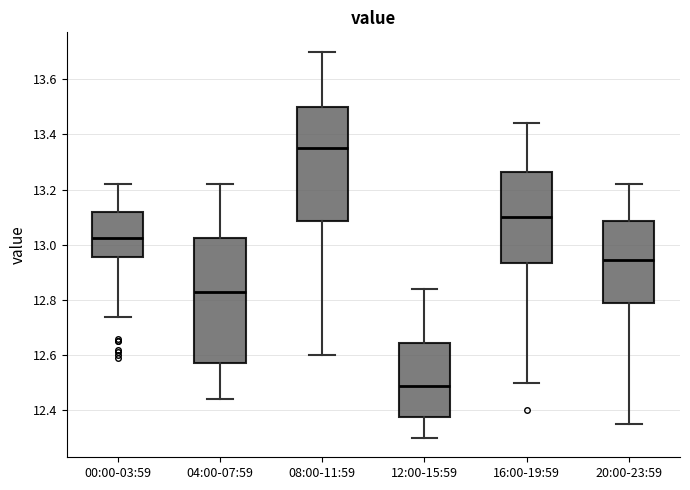

Reading left to right, transcribe this box plot: for each box, give where its median line is, the range the box spans, and where its two whiskers end, as read against the y-axis. The values are not printed on the chart, so give them approximately, as read against the axis.

00:00-03:59: median 13.02, box 12.96 to 13.12, whiskers 12.74 to 13.22
04:00-07:59: median 12.84, box 12.58 to 13.02, whiskers 12.44 to 13.22
08:00-11:59: median 13.36, box 13.08 to 13.50, whiskers 12.60 to 13.70
12:00-15:59: median 12.50, box 12.38 to 12.64, whiskers 12.30 to 12.84
16:00-19:59: median 13.10, box 12.94 to 13.26, whiskers 12.50 to 13.44
20:00-23:59: median 12.94, box 12.78 to 13.08, whiskers 12.36 to 13.22